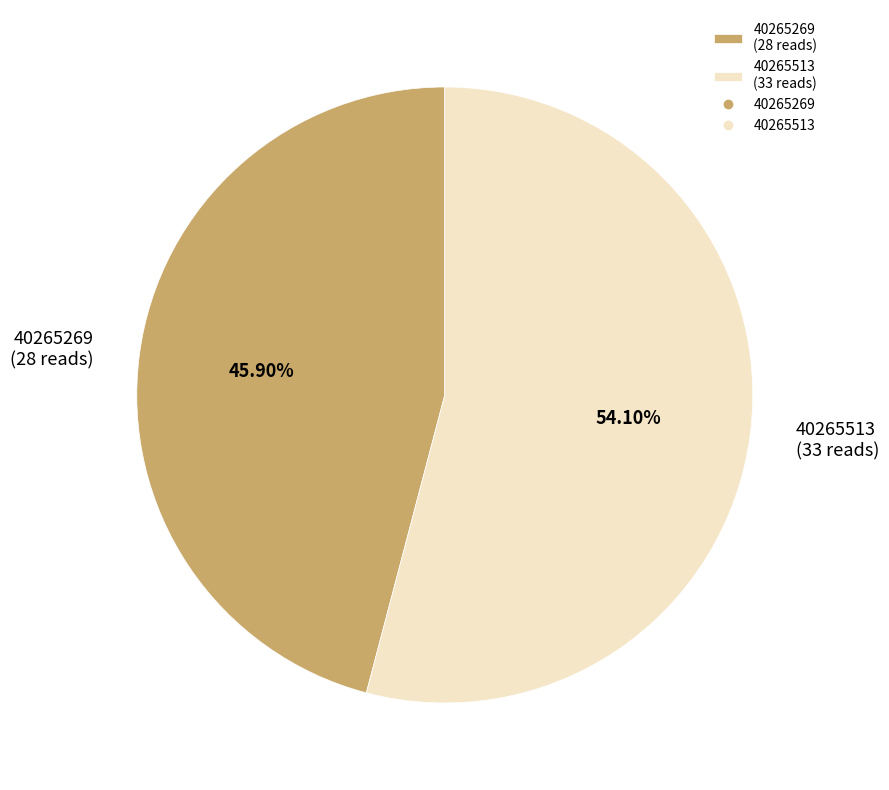

How many segments does this pie chart have?

2